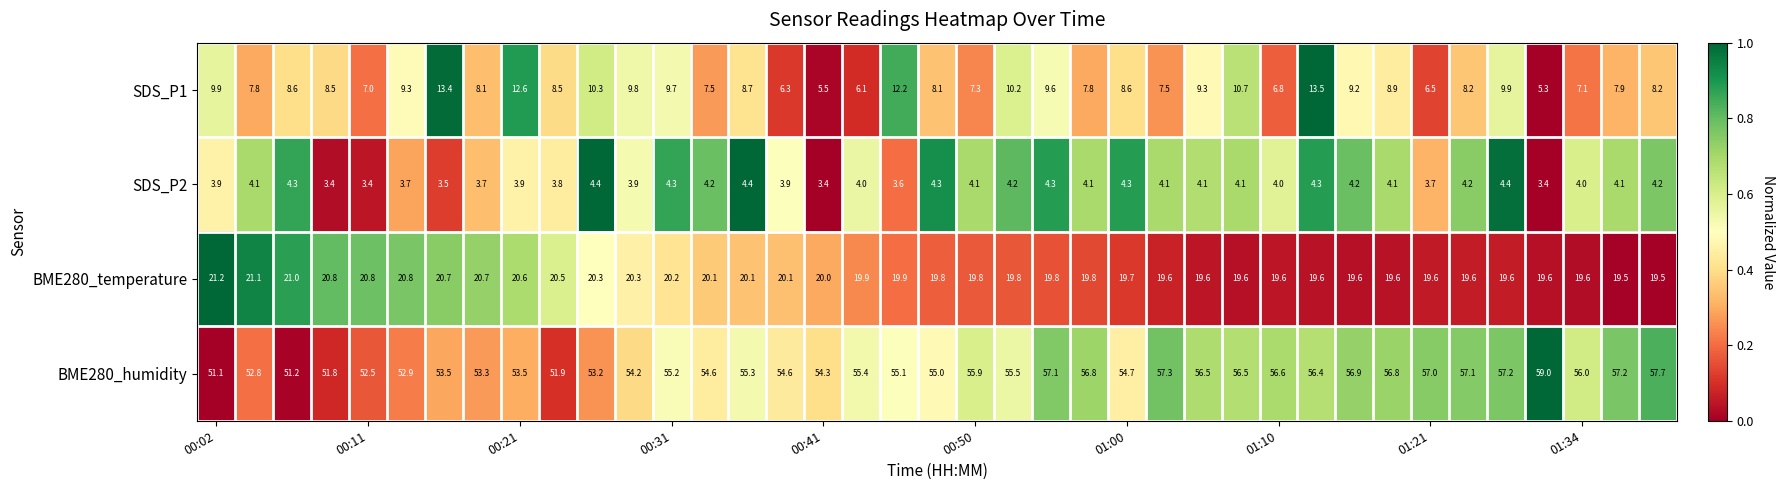

What is the difference between the maximum and minimum values in the SDS_P1 series?

8.2